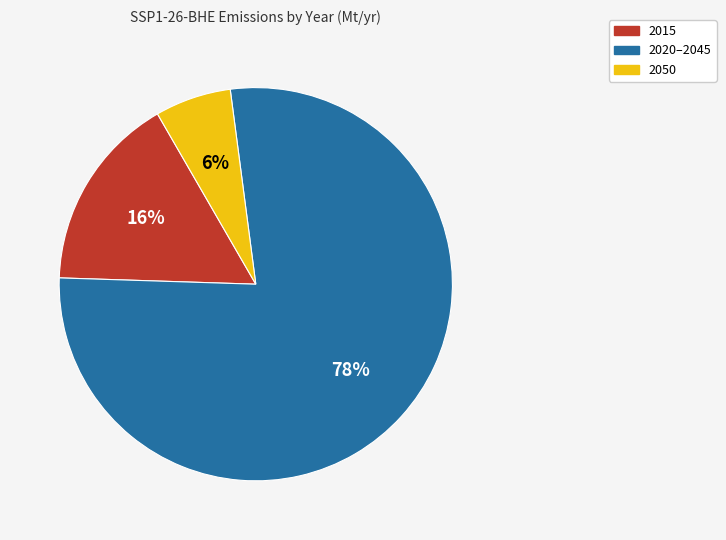

Does 2050 represent more than half of the total?

No